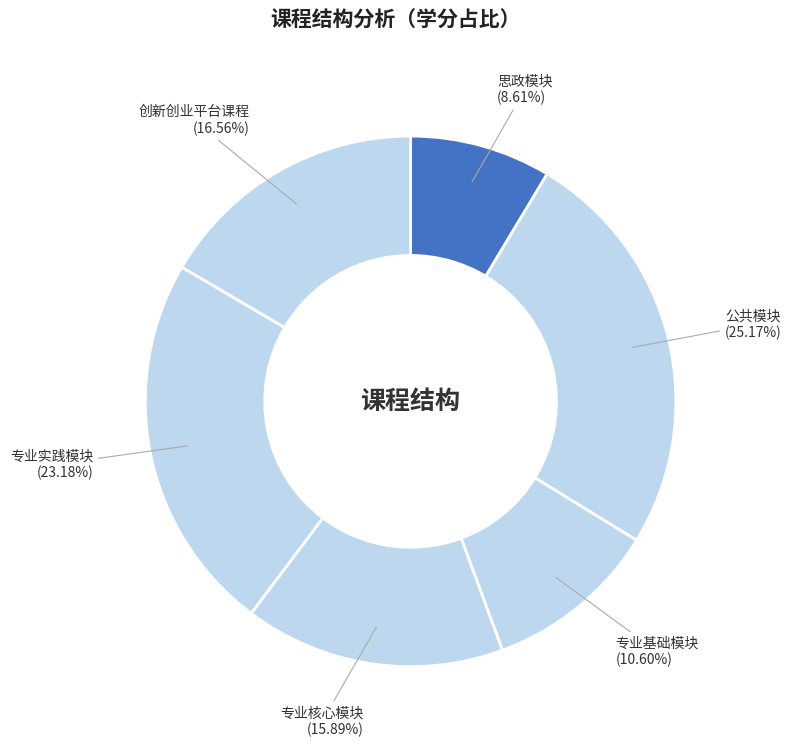

To the nearest percent, what is the difference between the largest and smallest slice percentages?

17%